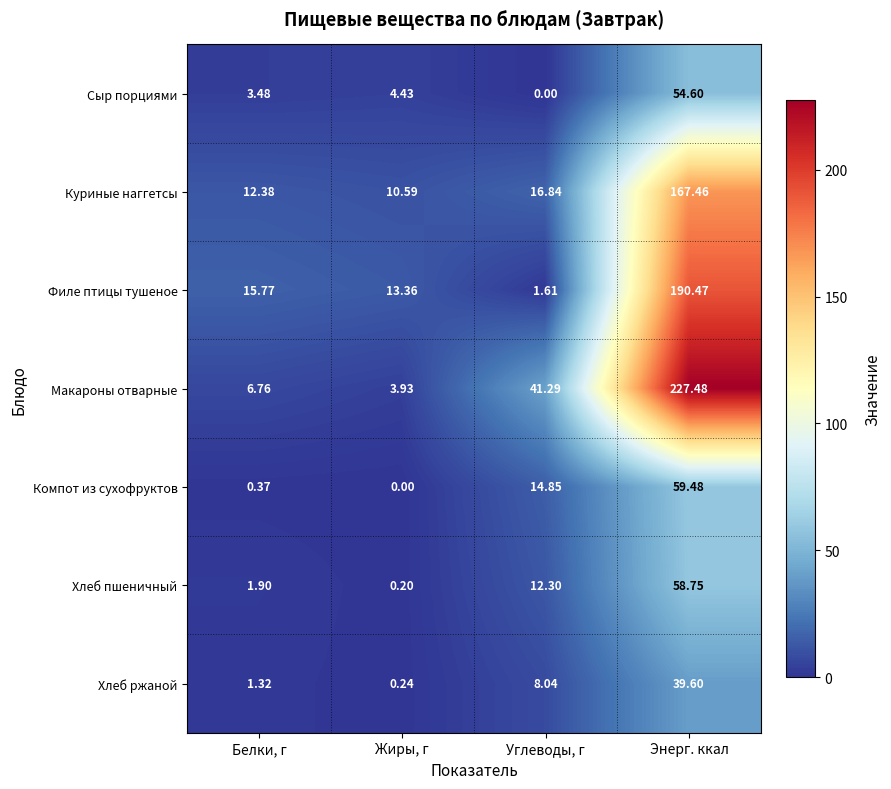

Between Белки, г and Жиры, г, which series saw the biggest shift?

Макароны отварные